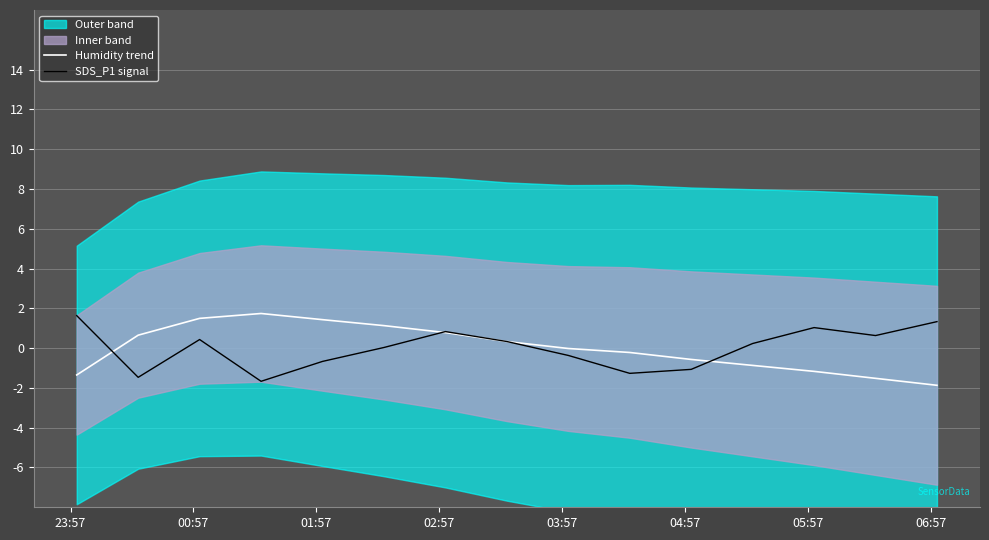

After their last crossing, which series has the higher values: Humidity trend or SDS_P1 signal?

SDS_P1 signal